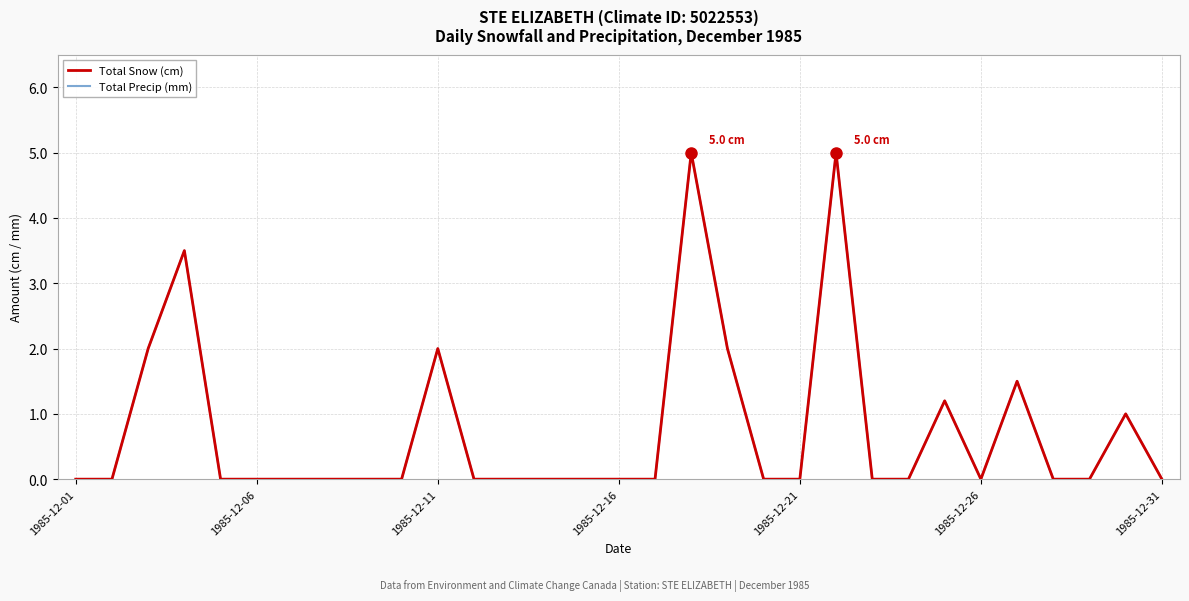

Does the chart have visible grid lines?

Yes